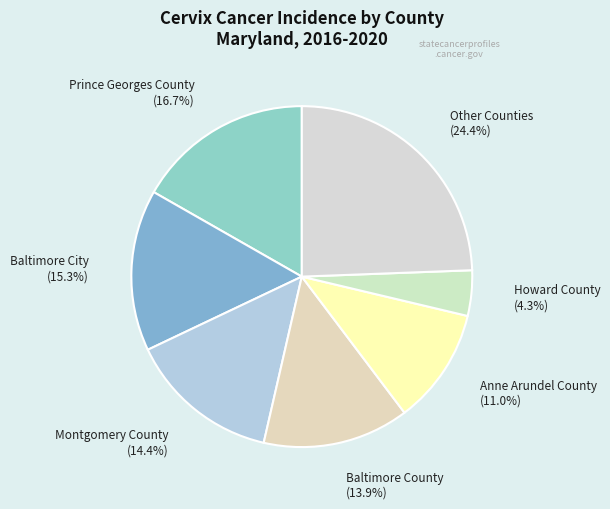

Between Baltimore City (15.3%) and Anne Arundel County (11.0%), which is larger?

Baltimore City (15.3%)